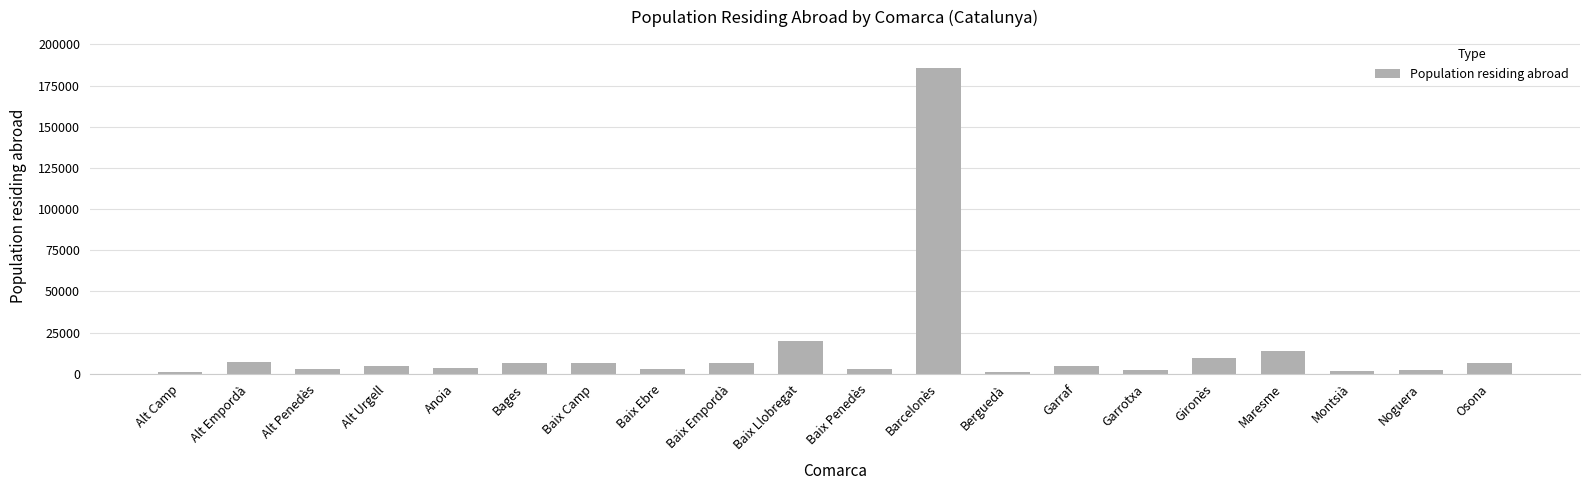

Is it true that the value at Maresme is 22308?

False